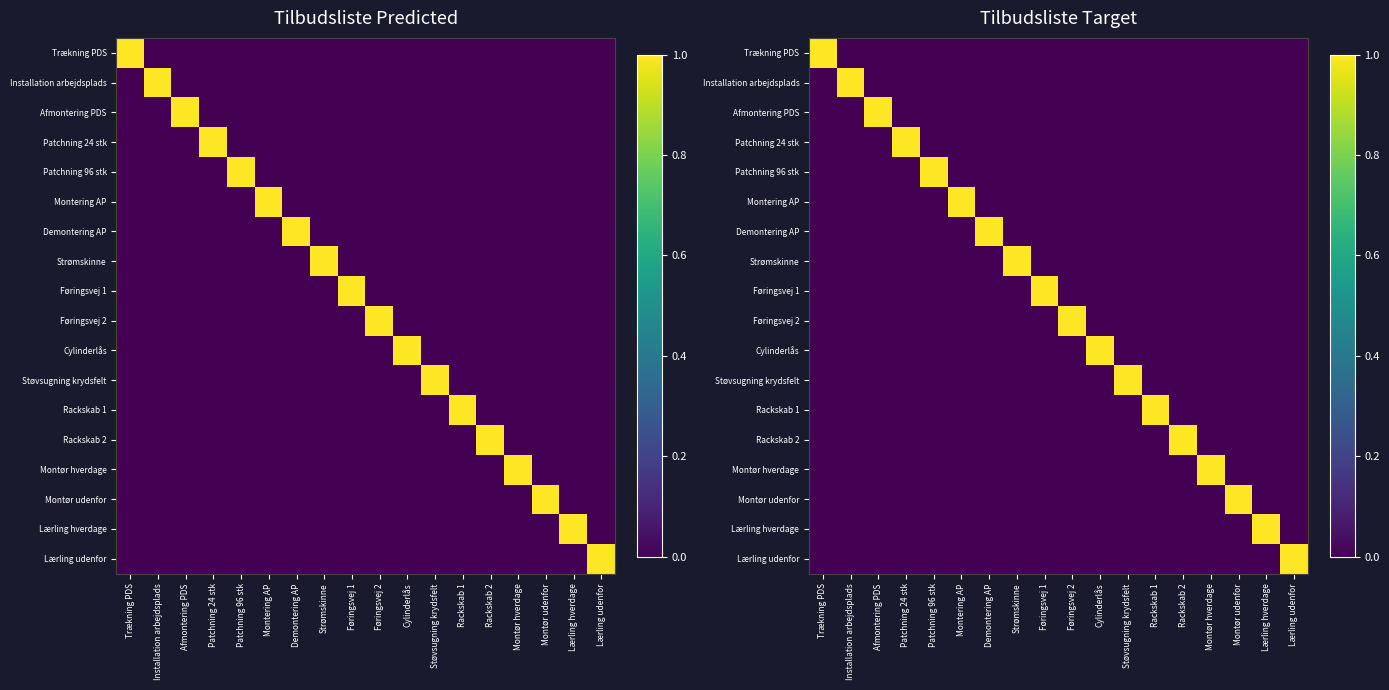

Read the Demontering AP value at Demontering AP.

1